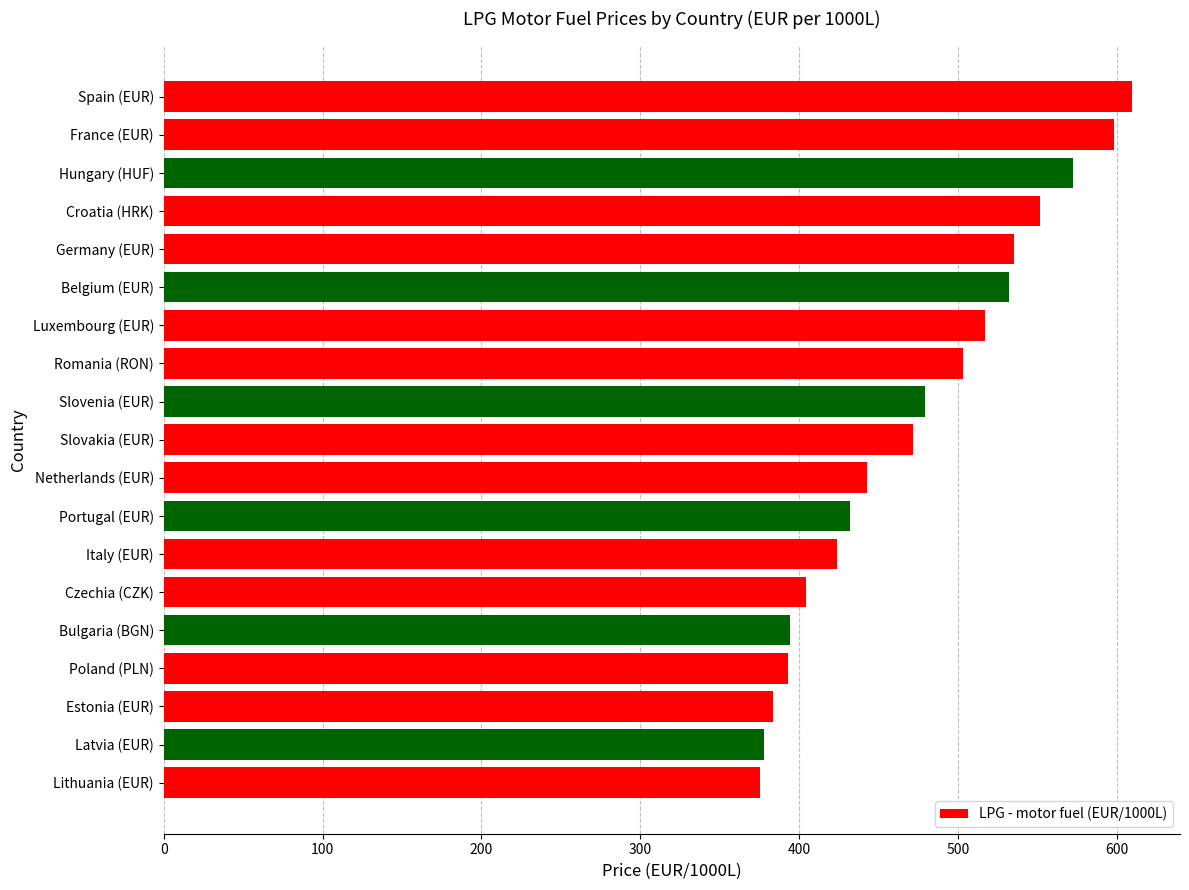

What is the difference between the maximum and minimum values?

233.6